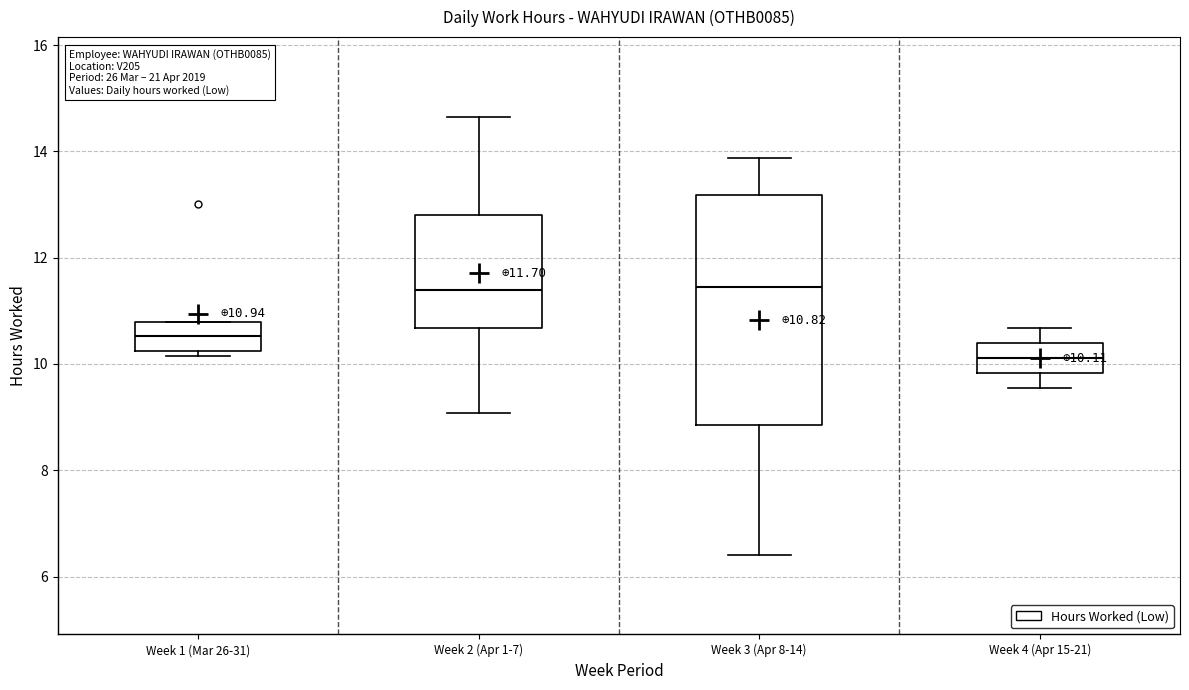

Which box is the tallest, from its lower edge to its upper edge?

Week 3 (Apr 8-14)